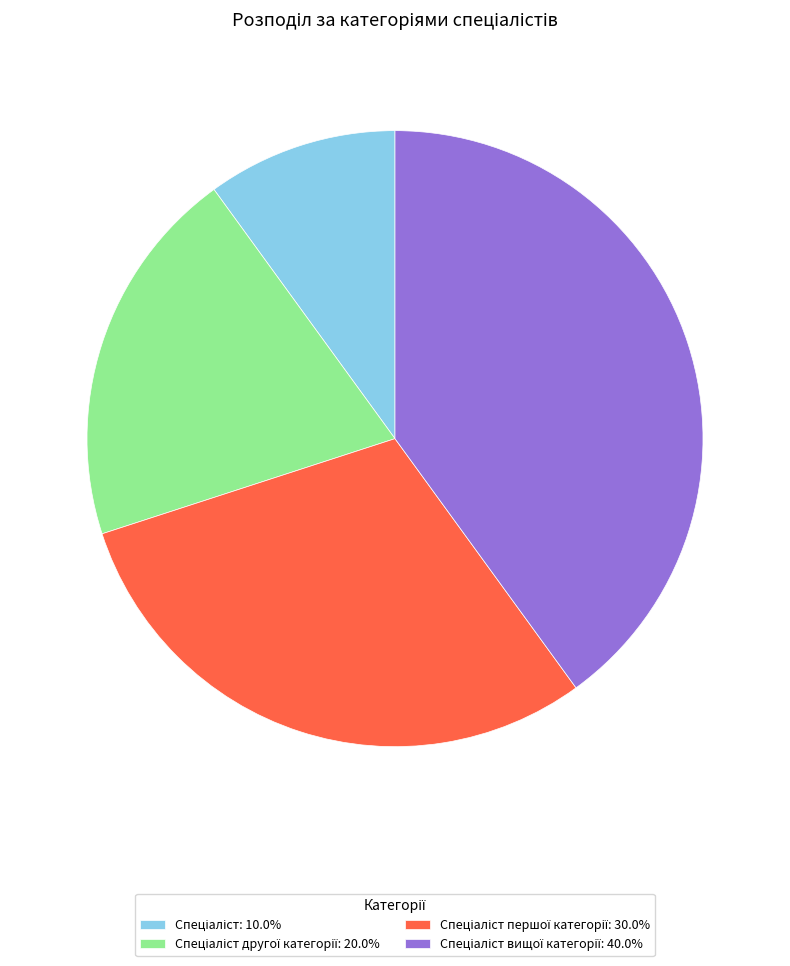

Does any single category account for the majority?

No